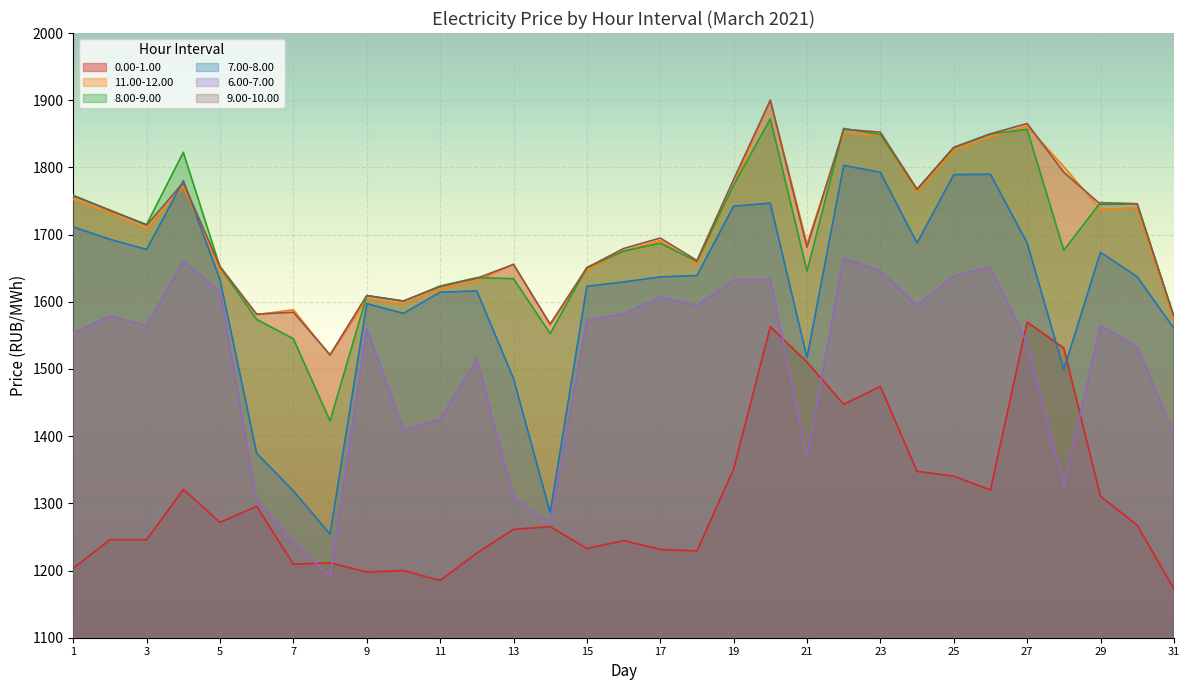

Rank the series at 17 from highest to lowest value.

9.00-10.00, 11.00-12.00, 8.00-9.00, 7.00-8.00, 6.00-7.00, 0.00-1.00